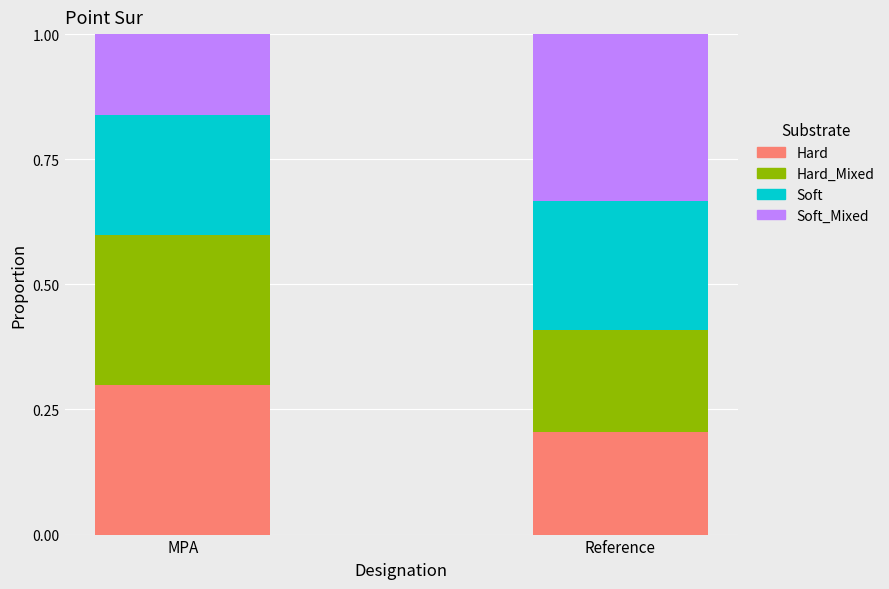

What is the total value across all series at Reference?

1.0